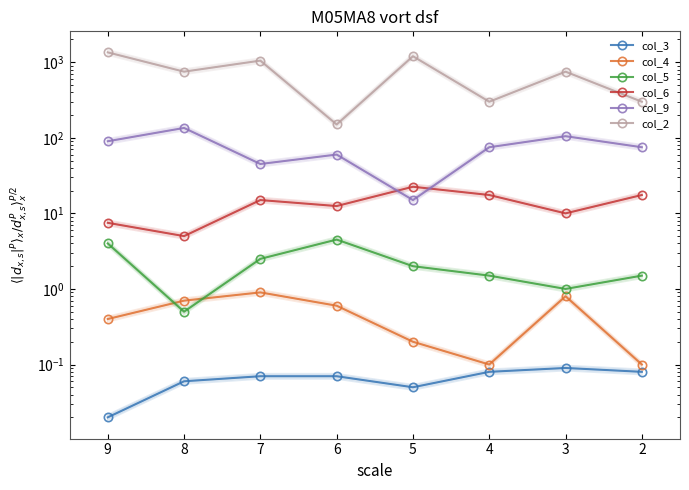

What is the difference between the maximum and minimum values in the col_9 series?

120.0